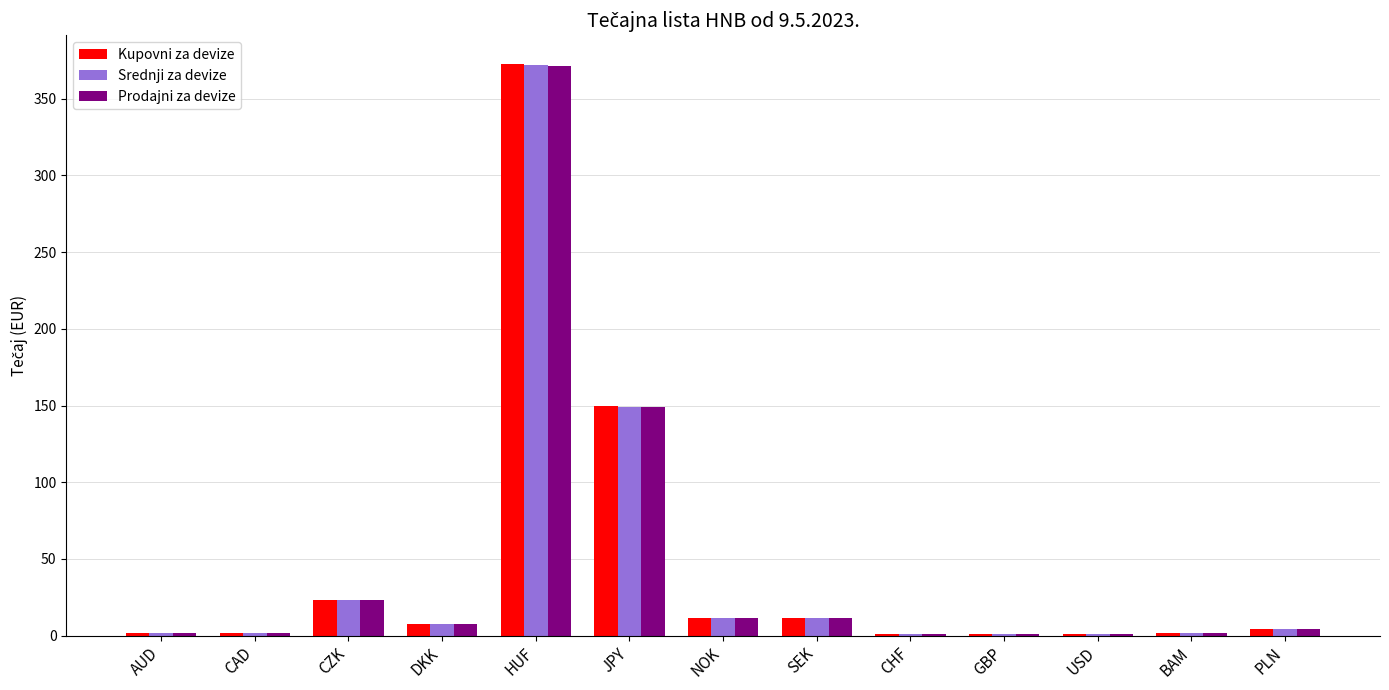

Which series has the widest spread of values?

Kupovni za devize